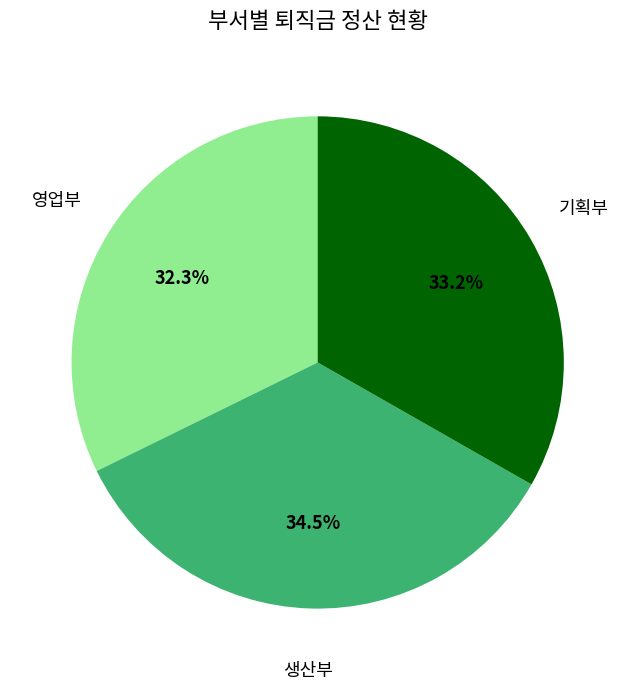

Is there any slice that represents more than half of the pie?

No